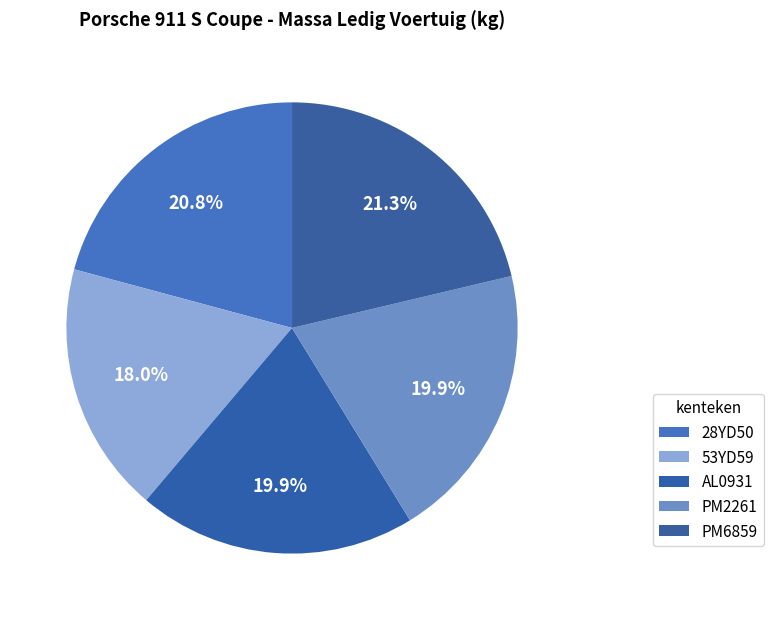

True or false: PM6859 accounts for 35% of the total.

False